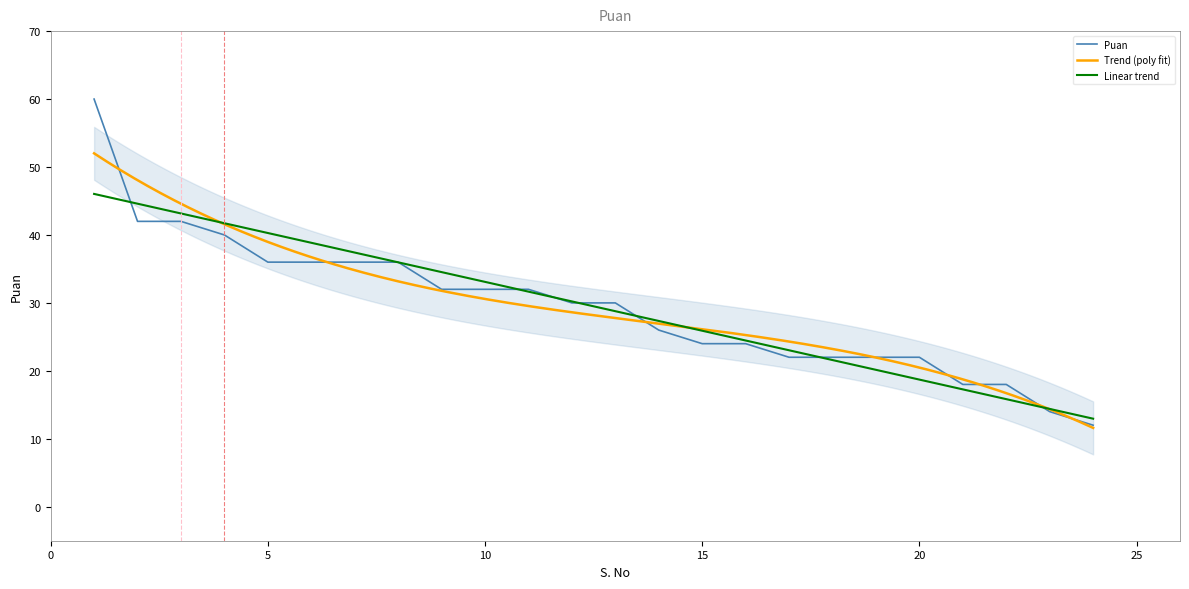

Which label corresponds to the largest value in the chart?

1